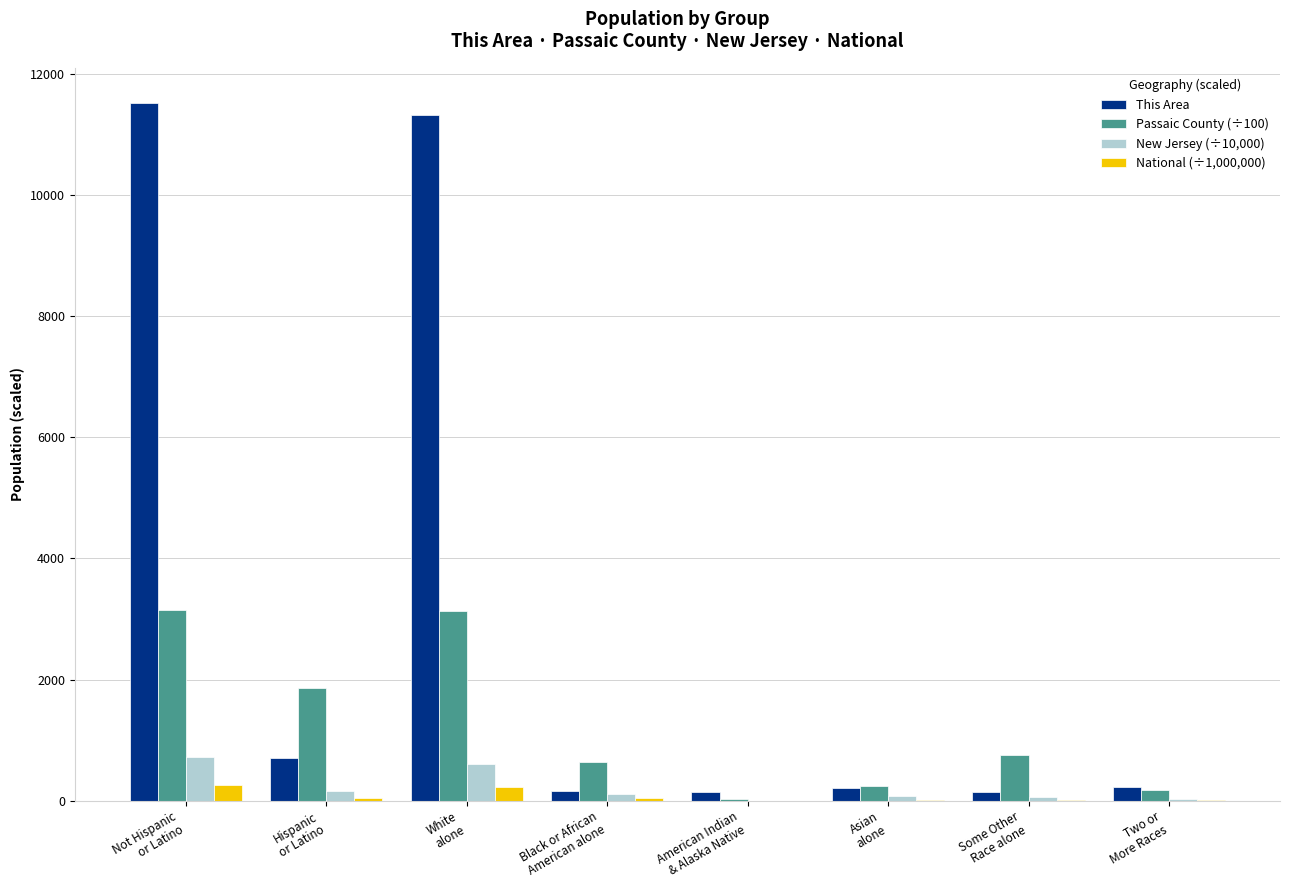

What is the sum of all New Jersey (÷10,000) values?

1758.1